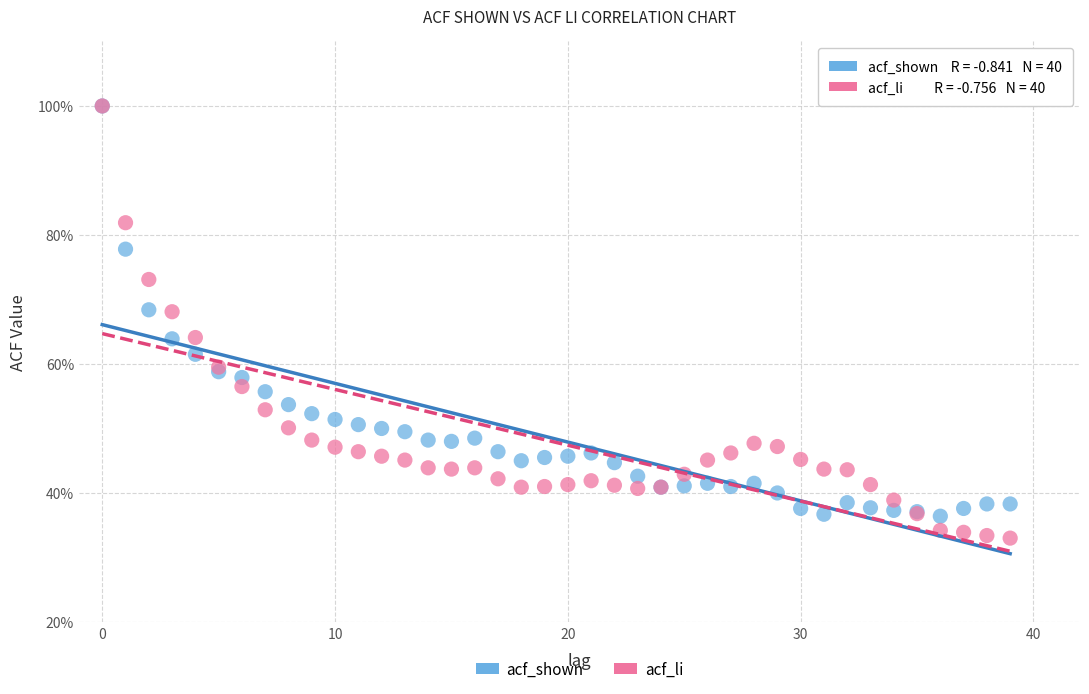

Which series reaches the minimum Y coordinate?

acf_li